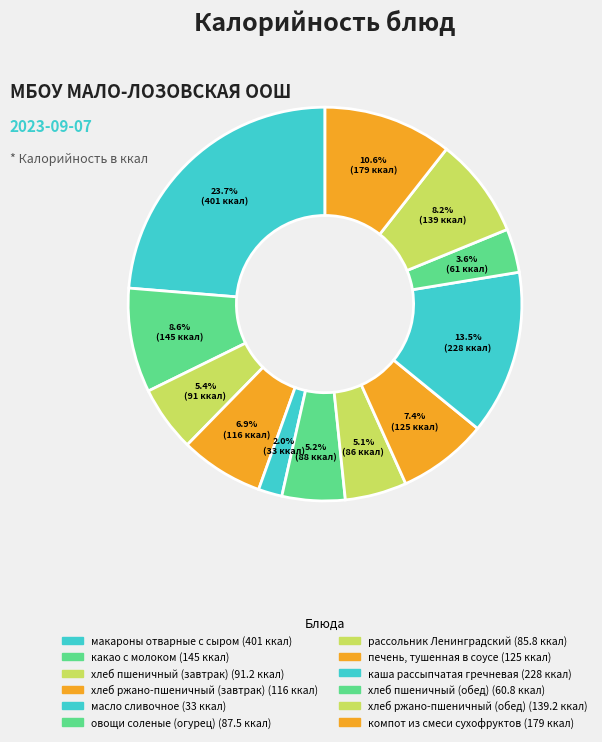

To the nearest percent, what portion does хлеб пшеничный (обед) represent?

4%